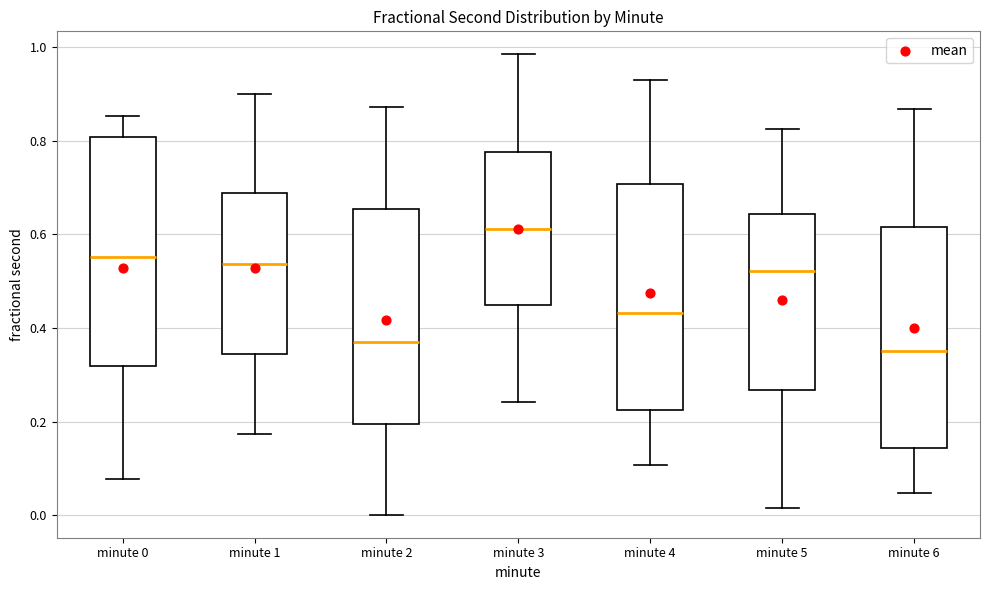

Reading left to right, read every box against the y-axis: the position of its median line, the range the box covers, and the ends of its whiskers. The values are not printed on the chart, so give them approximately, as read against the axis.

minute 0: median 0.56, box 0.32 to 0.80, whiskers 0.08 to 0.86
minute 1: median 0.54, box 0.34 to 0.68, whiskers 0.18 to 0.90
minute 2: median 0.38, box 0.20 to 0.66, whiskers 0.00 to 0.88
minute 3: median 0.62, box 0.44 to 0.78, whiskers 0.24 to 0.98
minute 4: median 0.44, box 0.22 to 0.70, whiskers 0.10 to 0.92
minute 5: median 0.52, box 0.26 to 0.64, whiskers 0.02 to 0.82
minute 6: median 0.36, box 0.14 to 0.62, whiskers 0.04 to 0.86